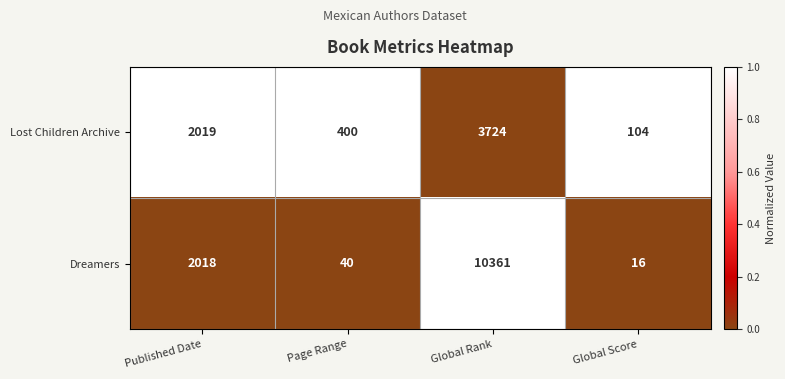

Count the number of categories in the chart.

4